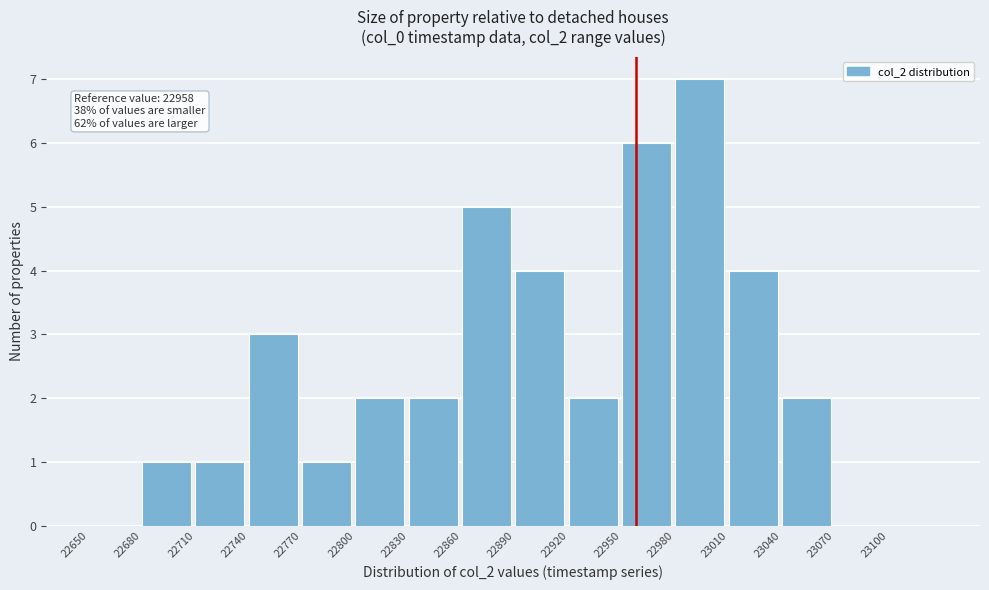

Over which range of the x-axis is the bar tallest?

22980 to 23010